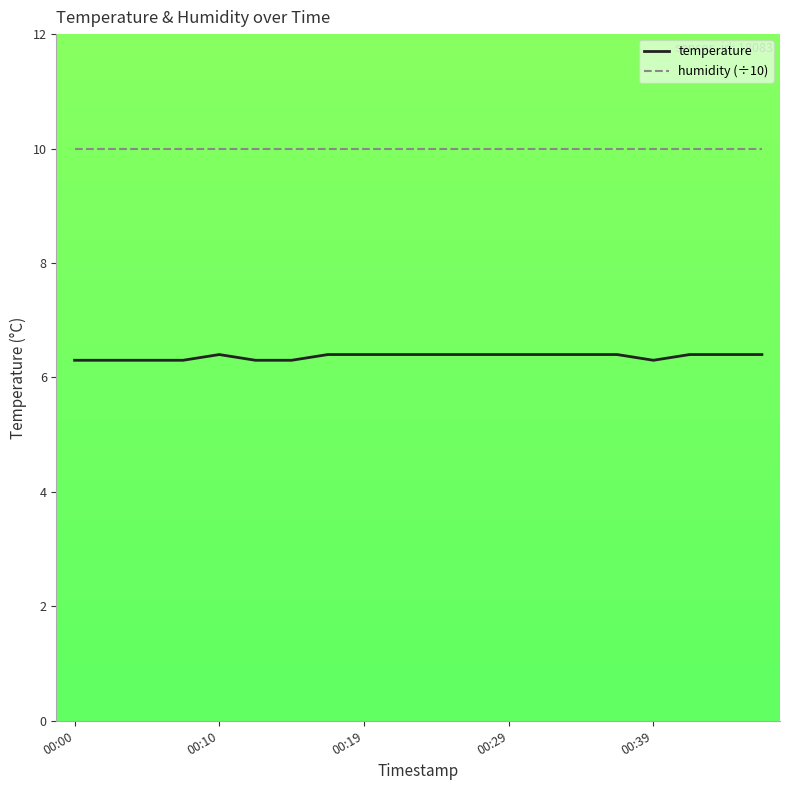

What is the average value of the humidity (÷10) series?

10.0